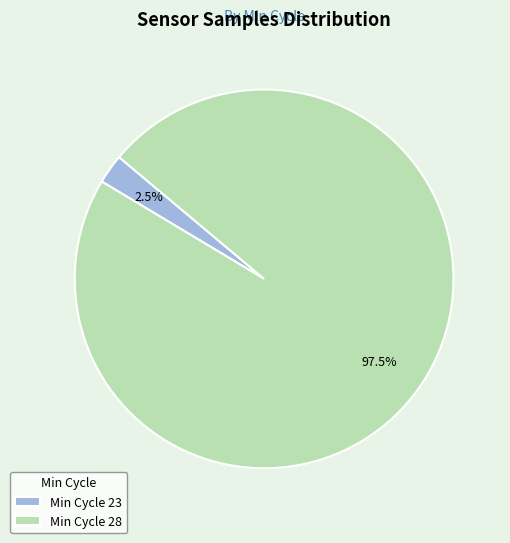

Combined, what portion of the pie is Min Cycle 28 and Min Cycle 23?

100.0%